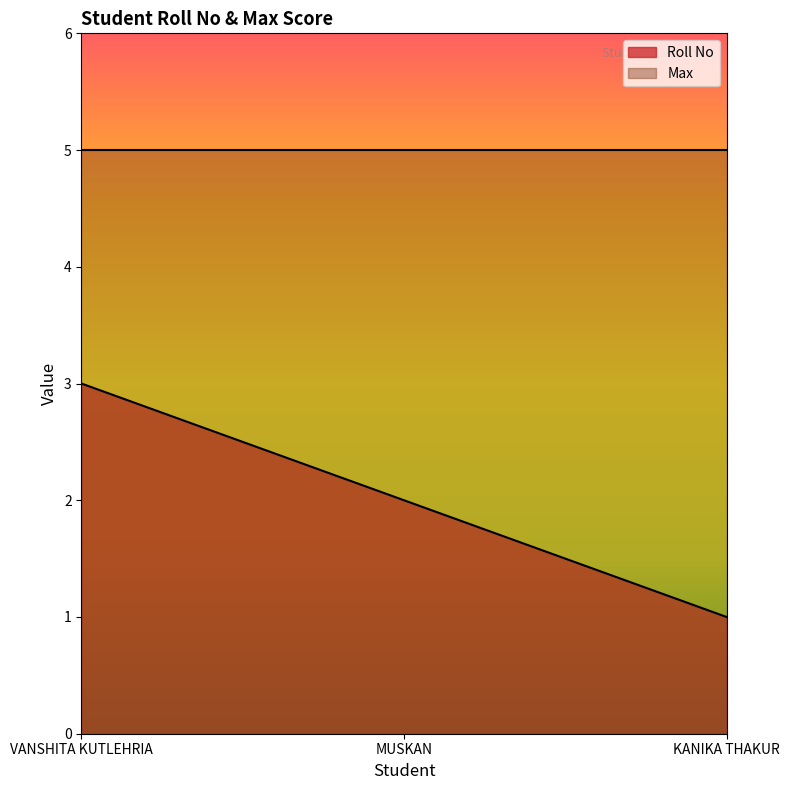

Rank the categories by value from highest to lowest.

VANSHITA KUTLEHRIA, MUSKAN, KANIKA THAKUR